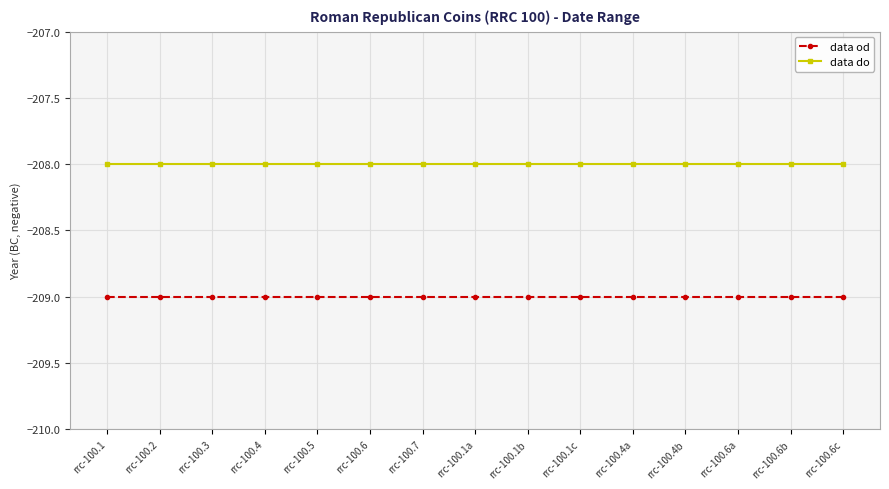

The value of data do at rrc-100.1a is -87. True or false?

False